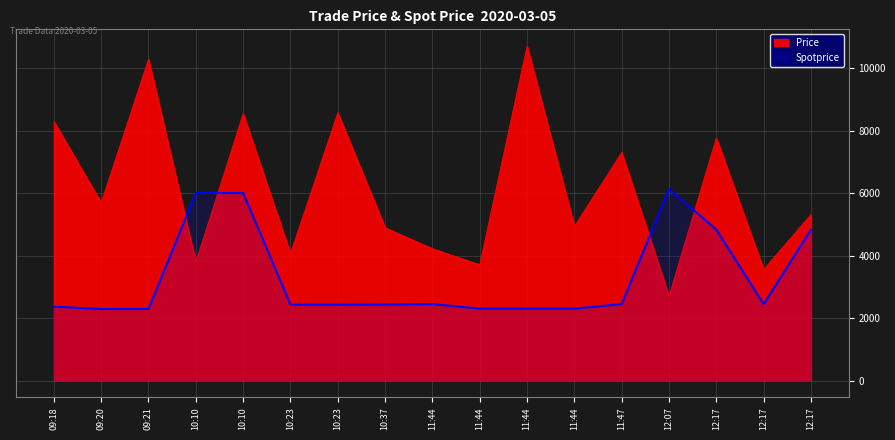

True or false: Spotprice has more than 2 interior local peaks.

False